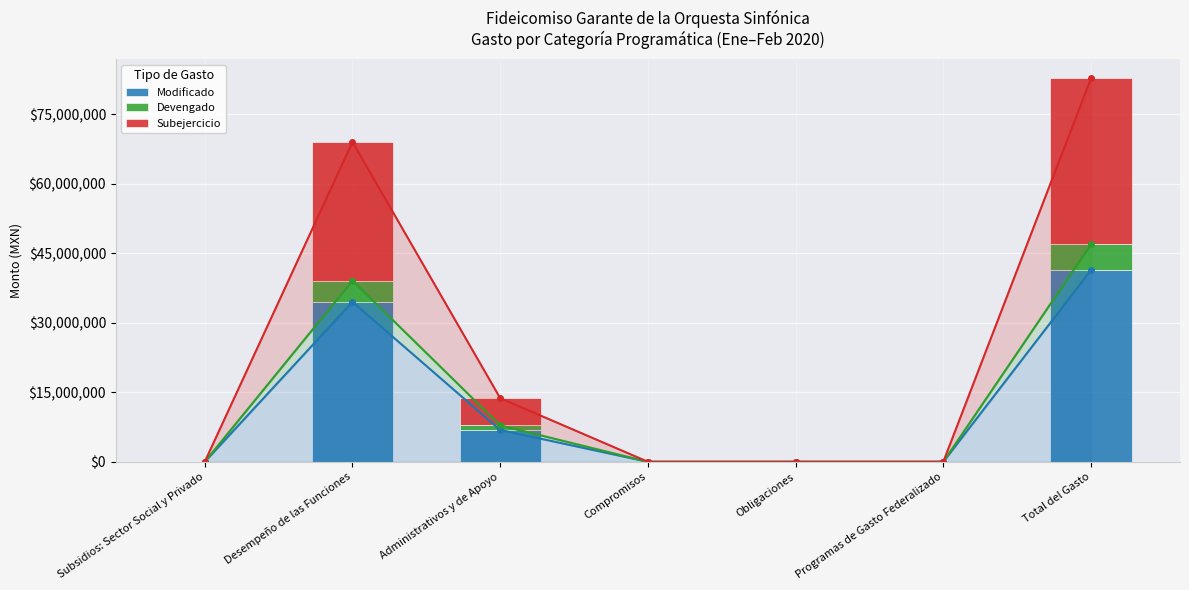

Is the value of Subejercicio at Obligaciones greater than the value of Modificado at Compromisos?

No